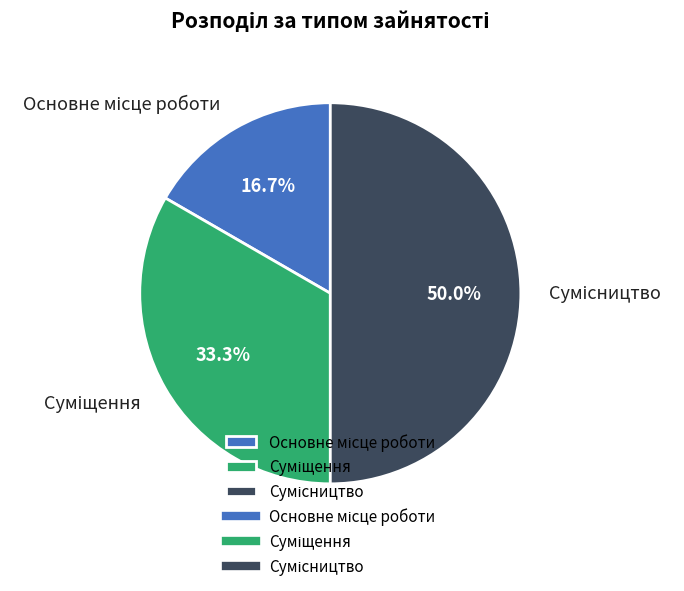

True or false: Суміщення accounts for 42% of the total.

False